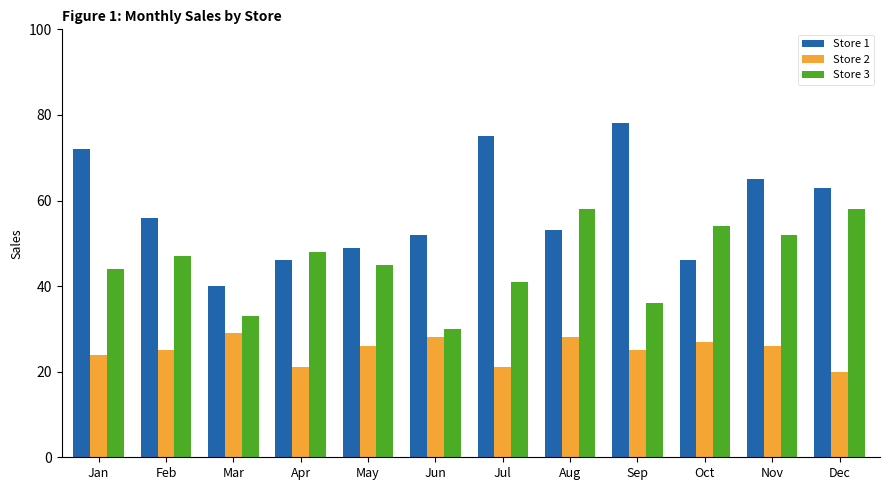

Rank the series by their average value, from lowest to highest.

Store 2, Store 3, Store 1